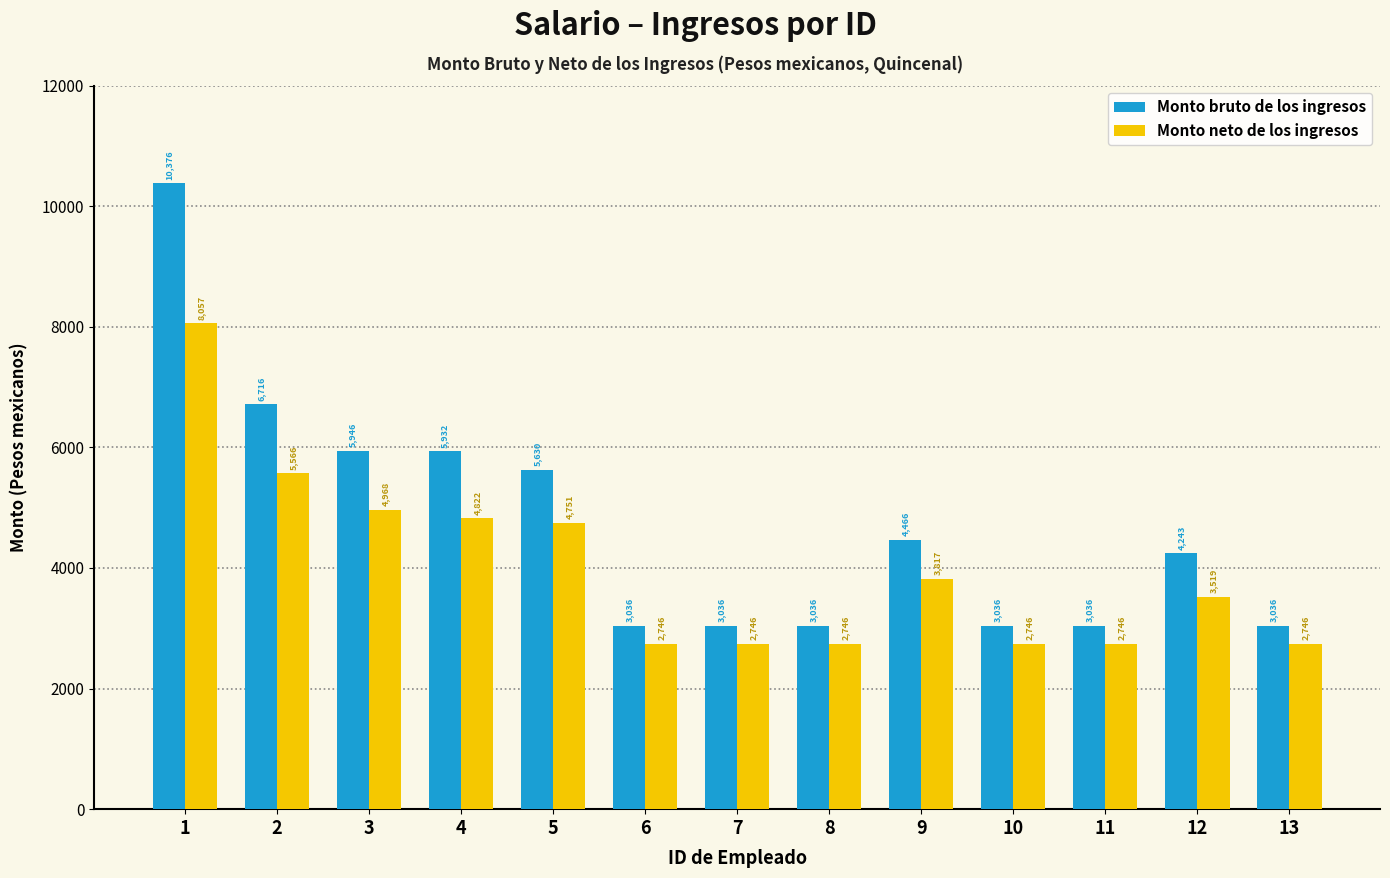

Between 9 and 10, which series saw the biggest shift?

Monto bruto de los ingresos